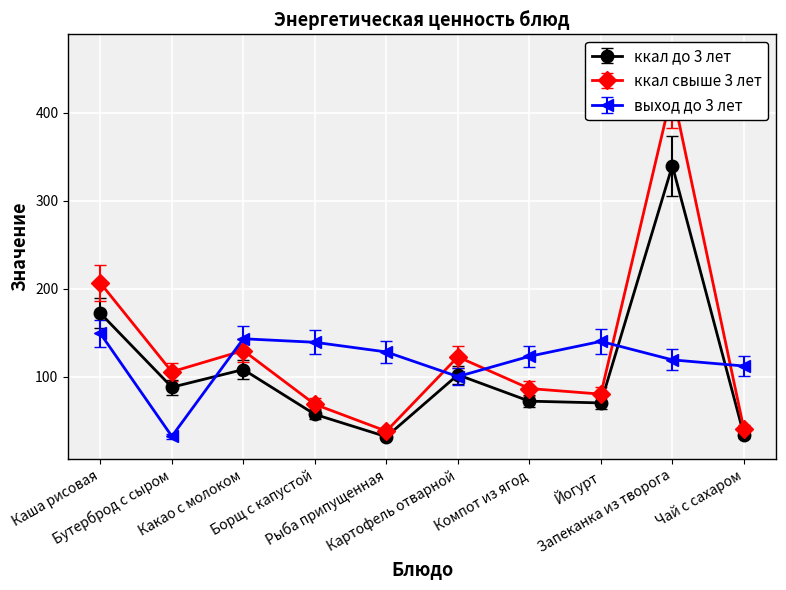

What is the maximum value for ккал свыше 3 лет?

425.0